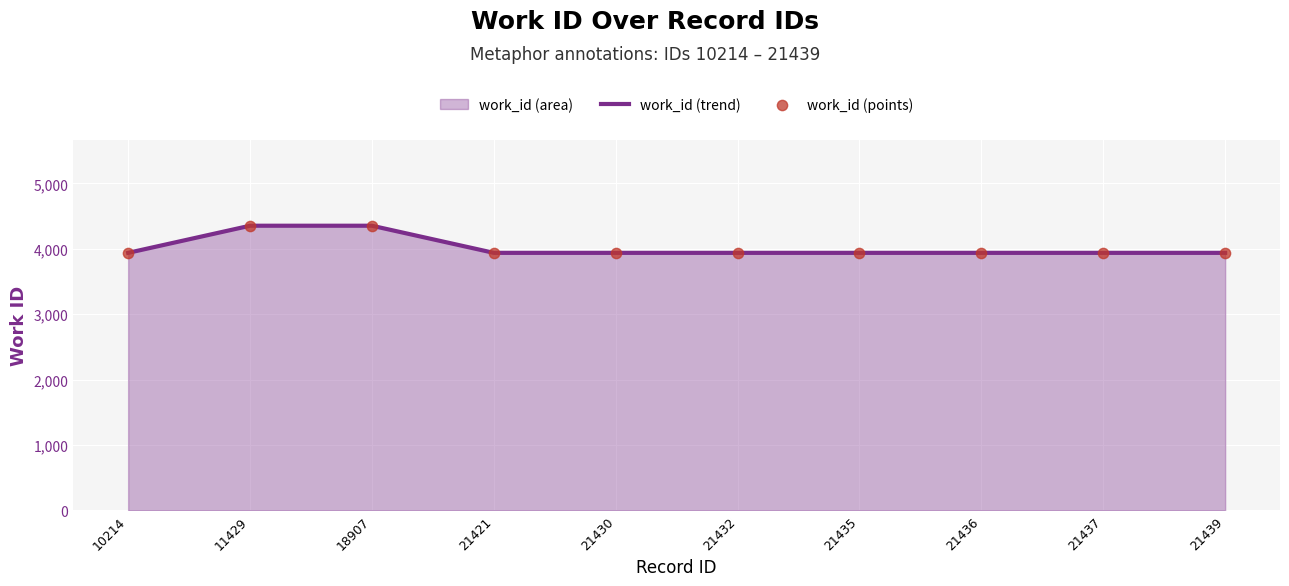

Which series reaches the minimum Y coordinate?

work_id (trend)